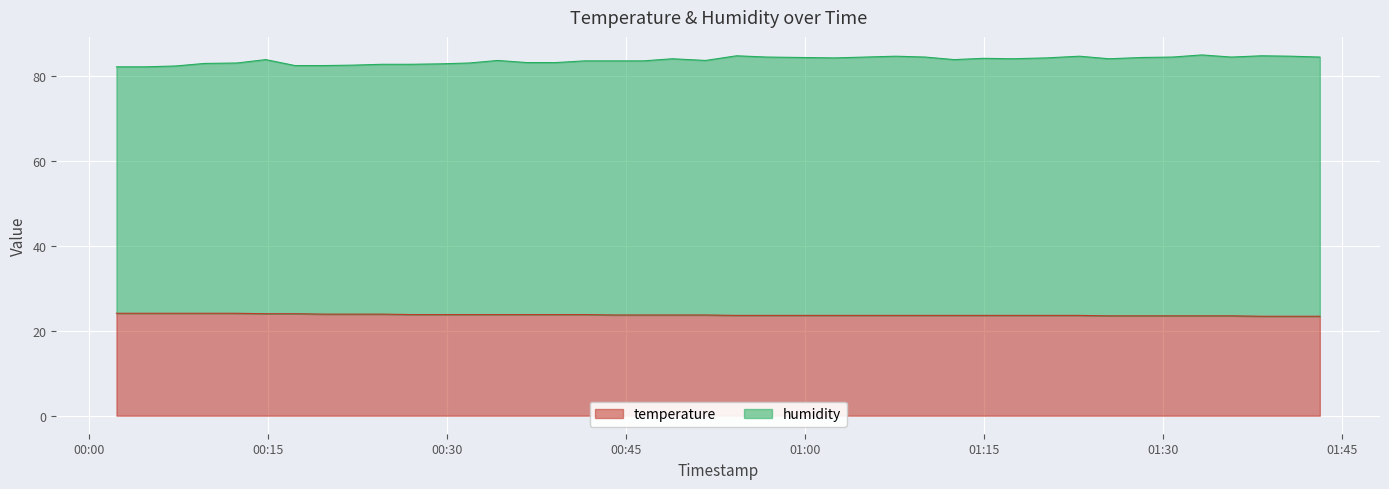

At which label does temperature reach its peak?

00:02